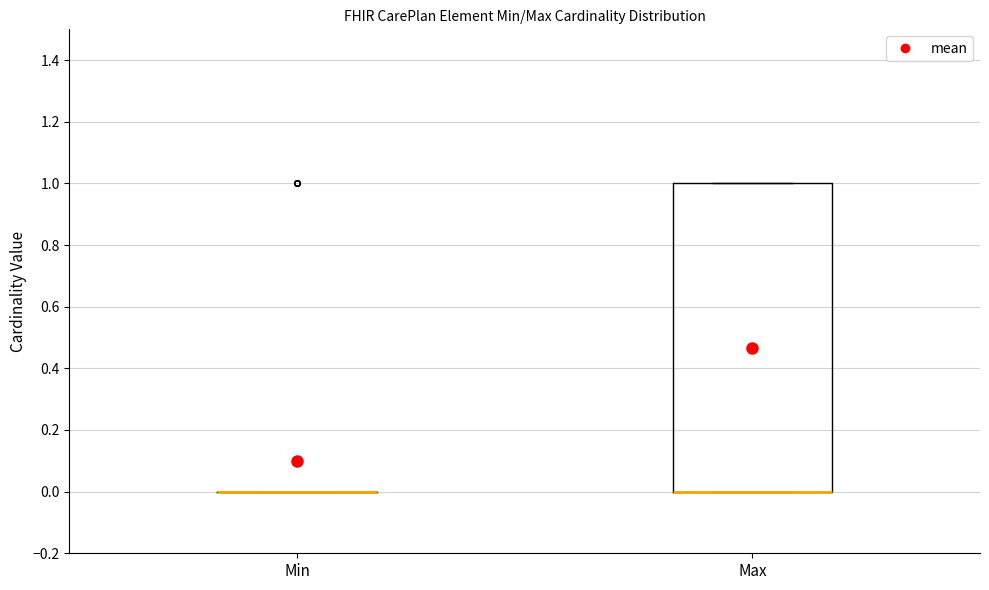

Comparing the boxes themselves (not the whiskers), which one is the tallest?

Max